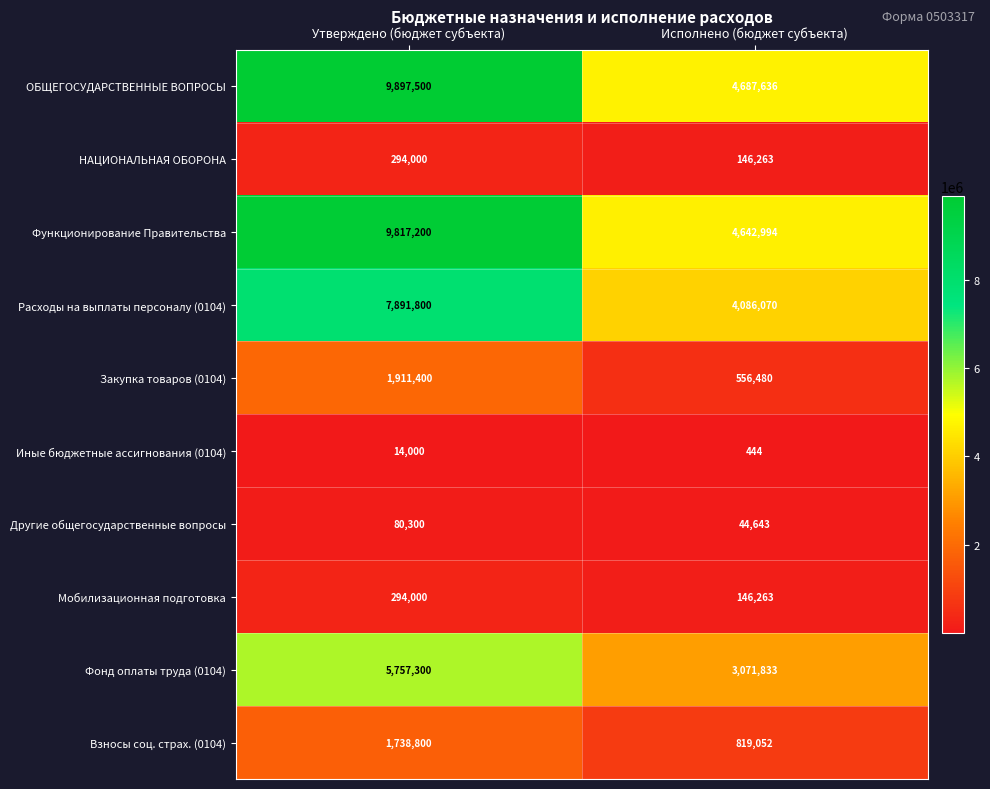

At which category does the chart reach its peak across all series?

Утверждено (бюджет субъекта)